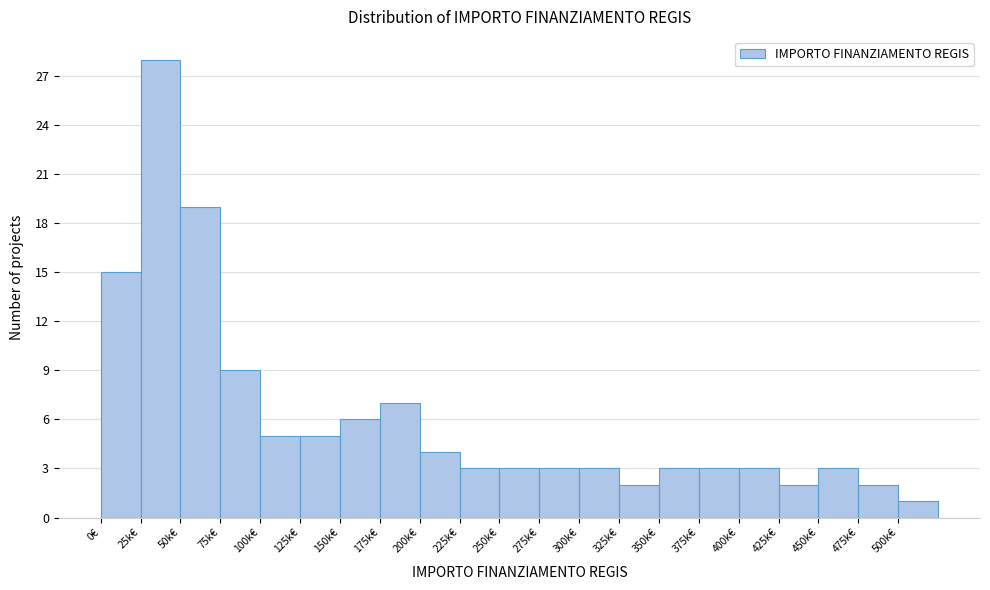

Reading left to right, transcribe all the data shown in this chart.

0€=15	25k€=28	50k€=19	75k€=9	100k€=5	125k€=5	150k€=6	175k€=7	200k€=4	225k€=3	250k€=3	275k€=3	300k€=3	325k€=2	350k€=3	375k€=3	400k€=3	425k€=2	450k€=3	475k€=2	500k€=1